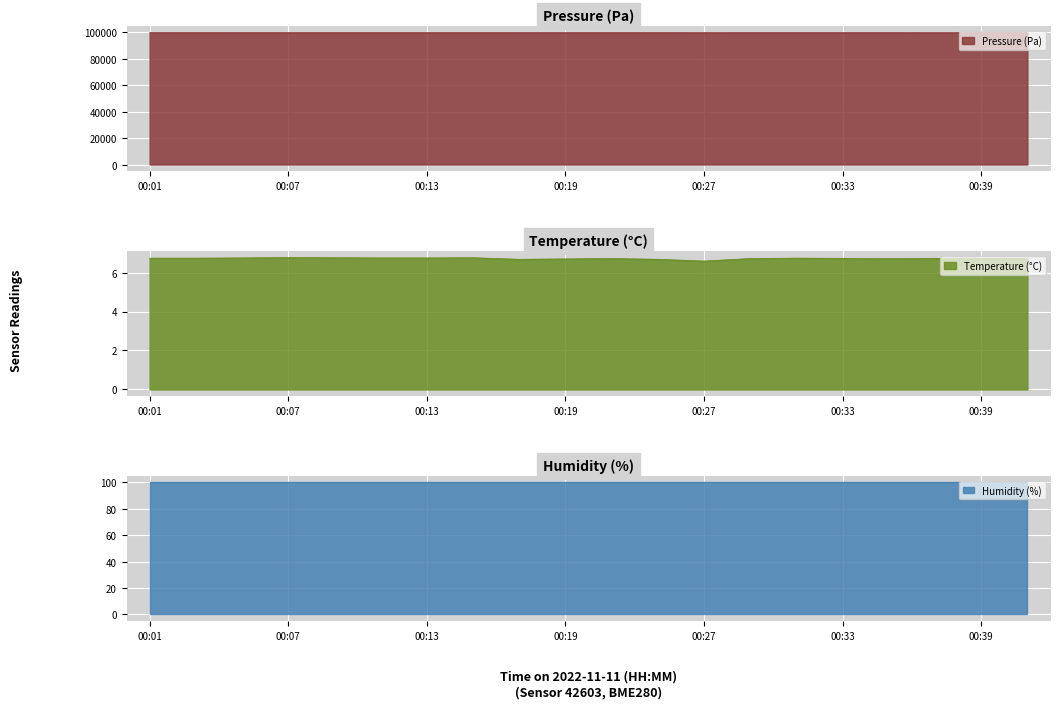

How many series are shown in this chart?

3